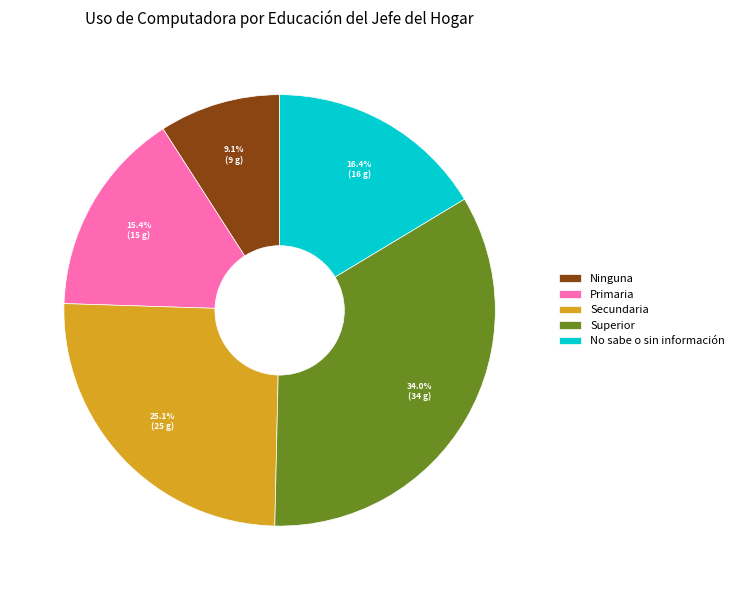

True or false: No sabe o sin información accounts for 5% of the total.

False